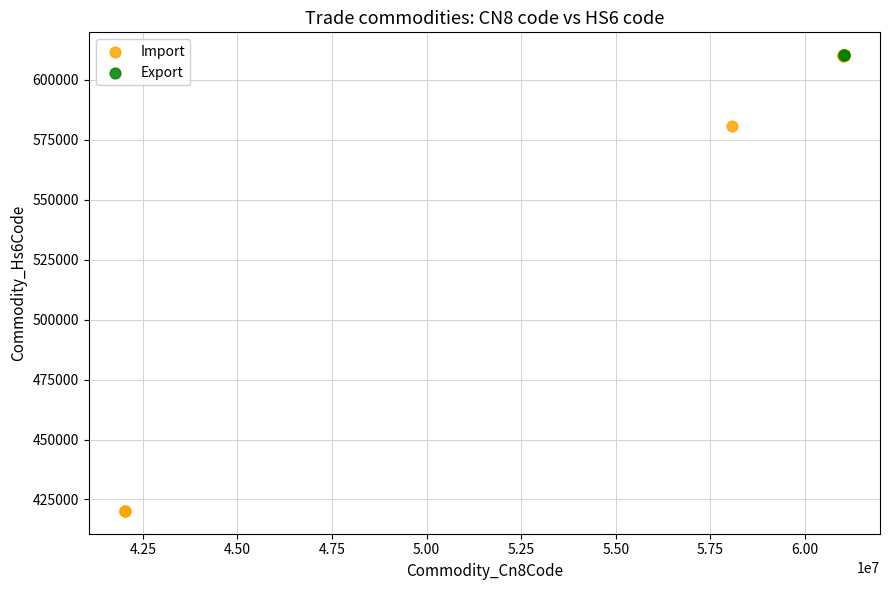

What are all the series names shown in the legend?

Import, Export